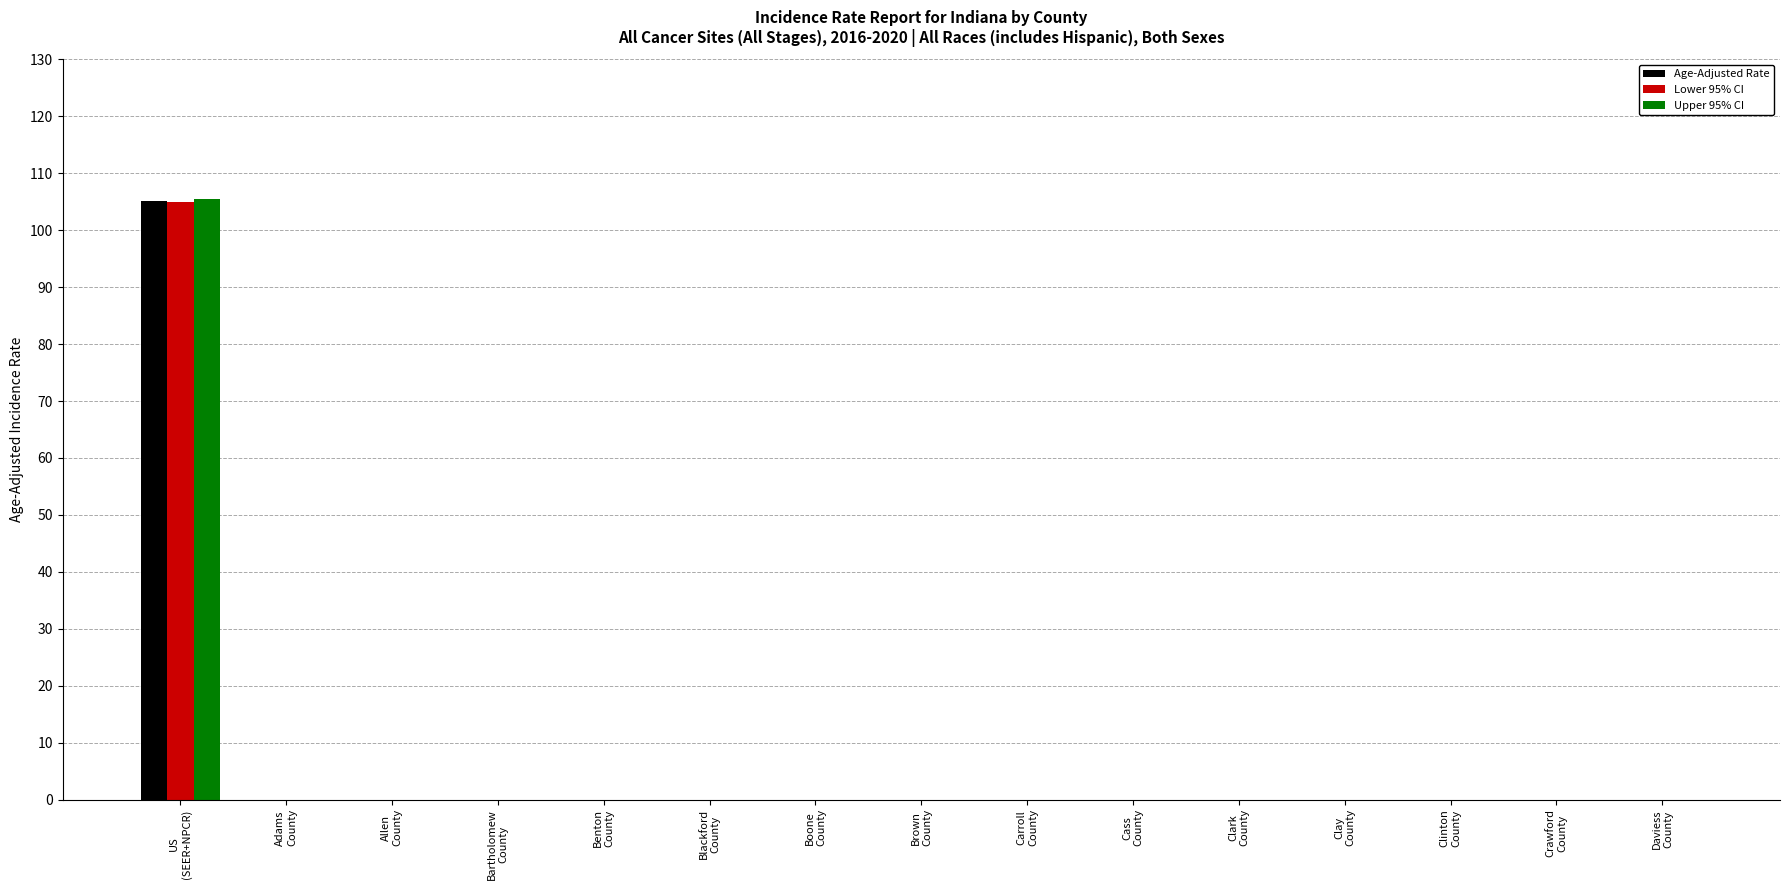

What is the sum of all Lower 95% CI values?

105.0